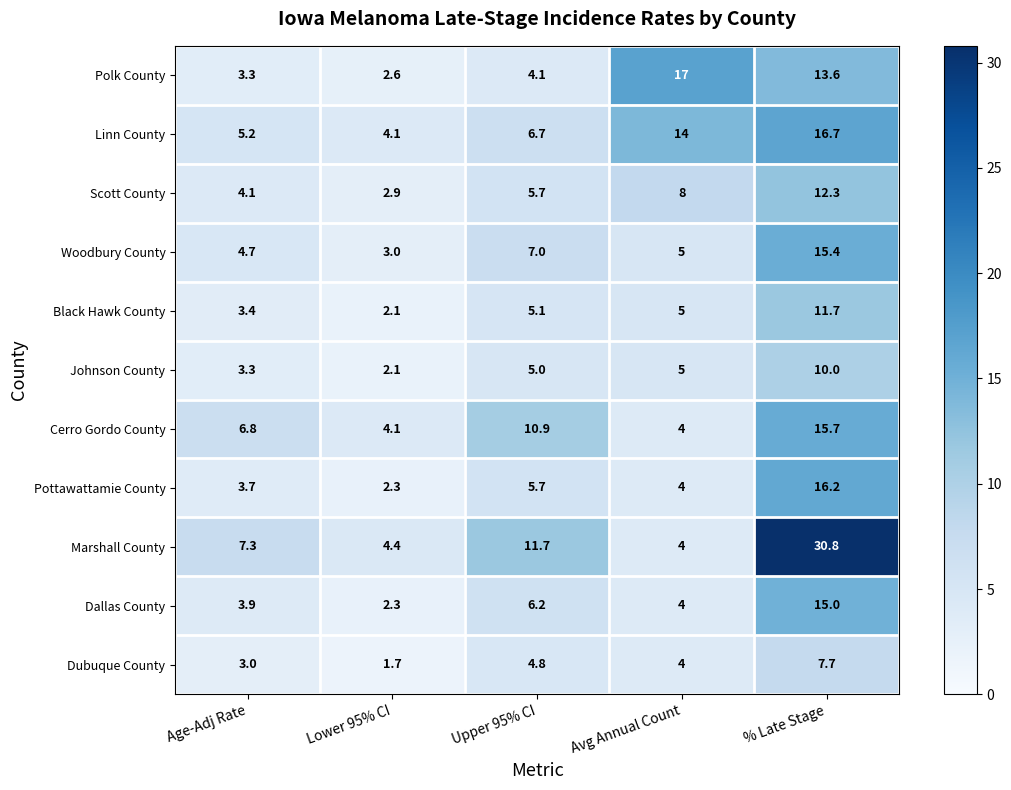

Which series has the largest total across all categories?

Marshall County